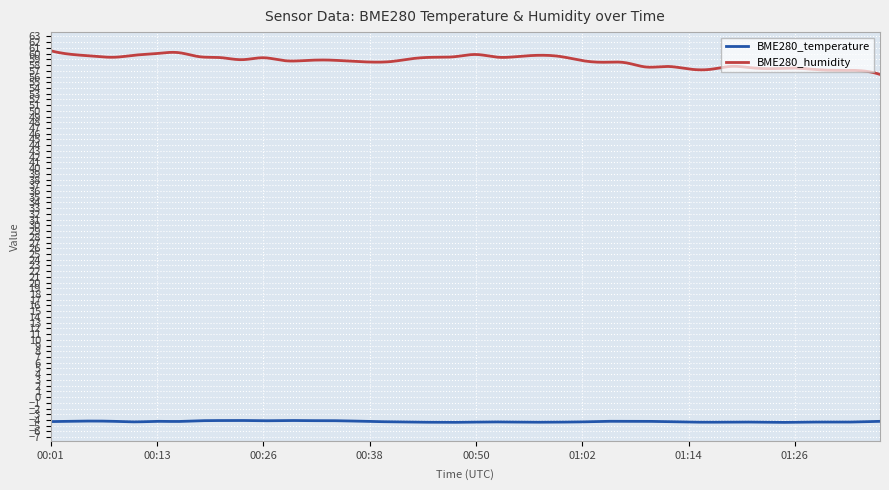

True or false: BME280_humidity and BME280_temperature intersect in this chart.

False